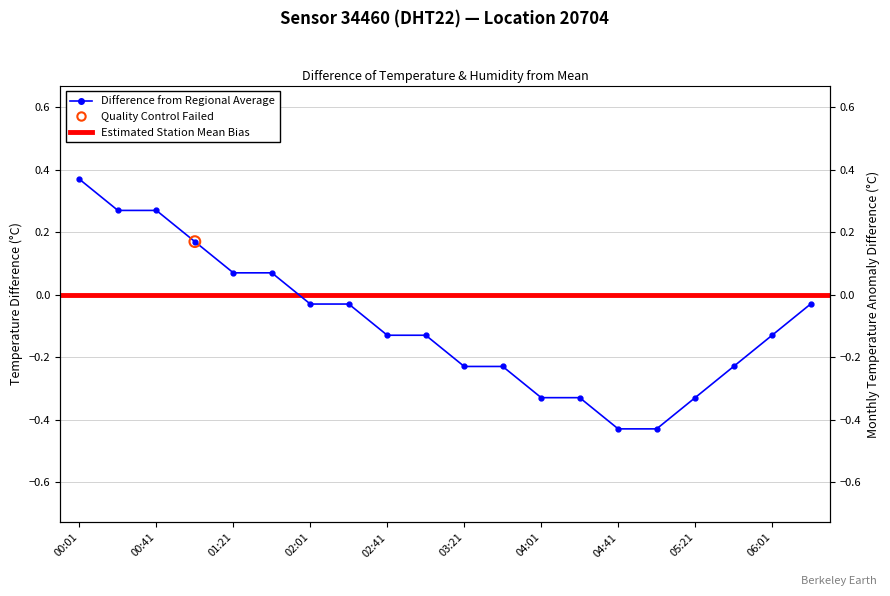

What is the change in value from 00:01 to 02:41?

-0.5